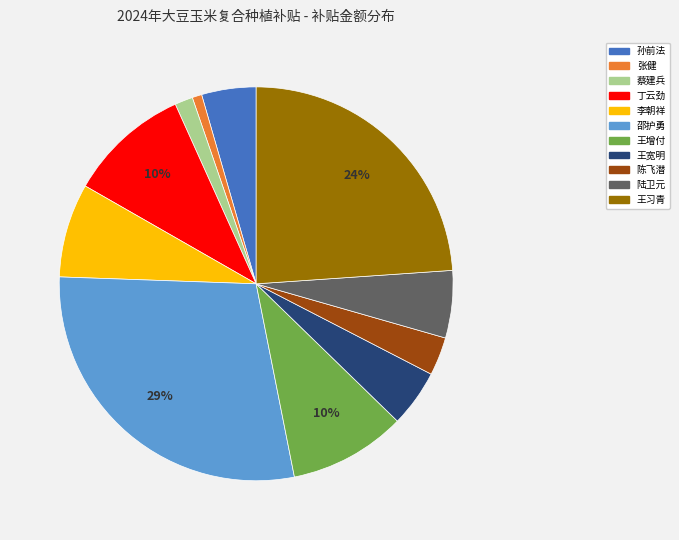

What is the largest slice in the pie chart?

邵护勇